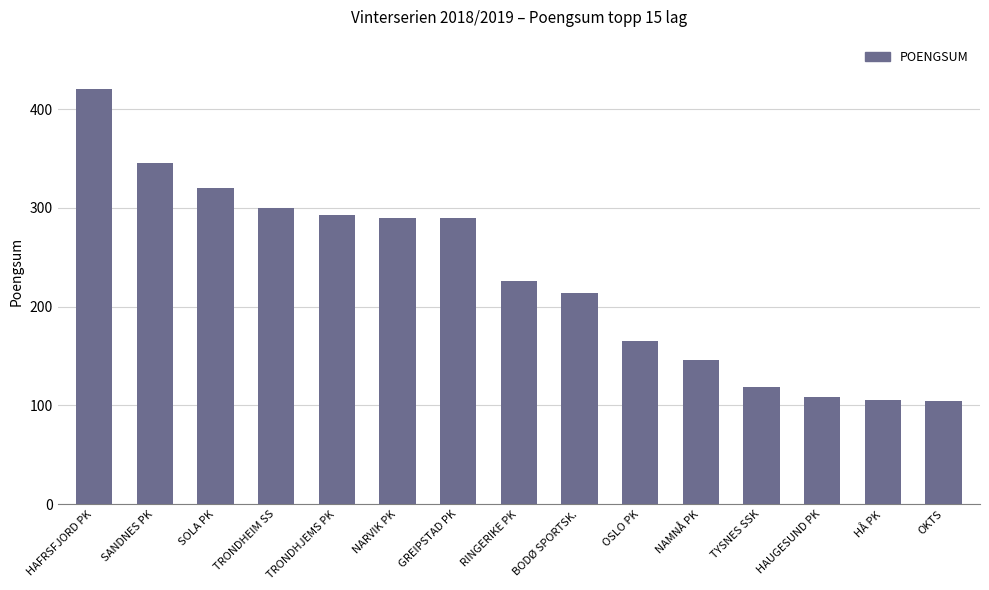

The value at BODØ SPORTSK. is 214. True or false?

True